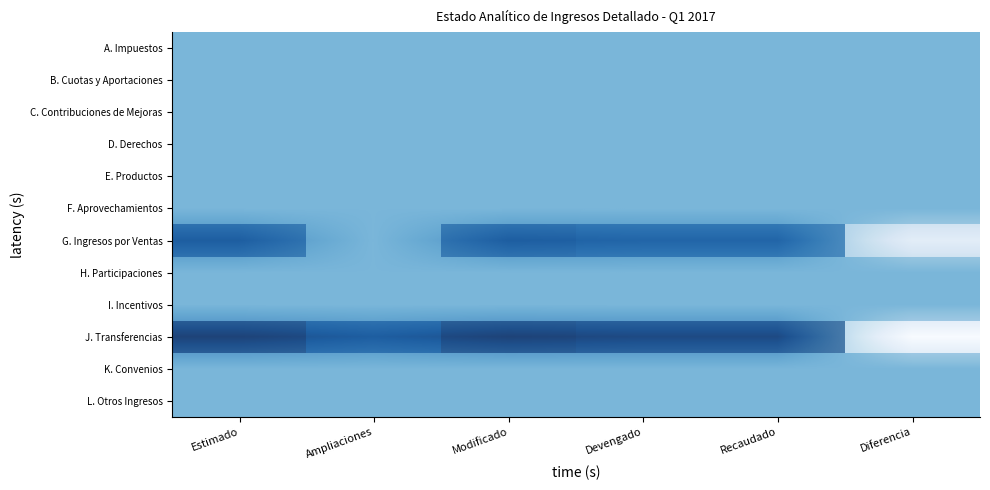

At Modificado, list the series in order from largest to smallest.

J. Transferencias, G. Ingresos por Ventas, A. Impuestos, B. Cuotas y Aportaciones, C. Contribuciones de Mejoras, D. Derechos, E. Productos, F. Aprovechamientos, H. Participaciones, I. Incentivos, K. Convenios, L. Otros Ingresos